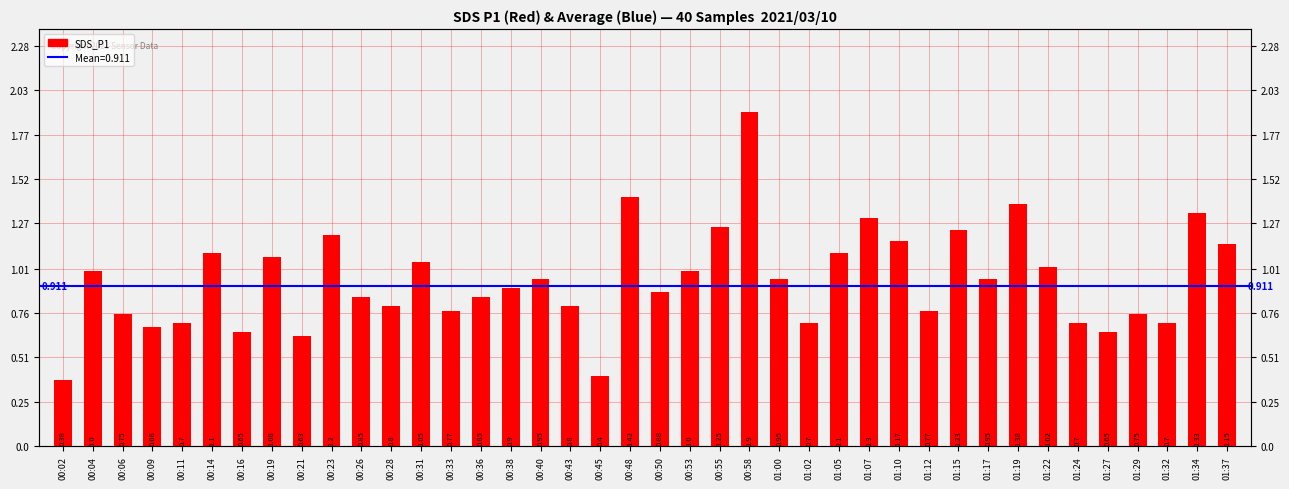

True or false: the data shows 0.6 at 00:02.

False